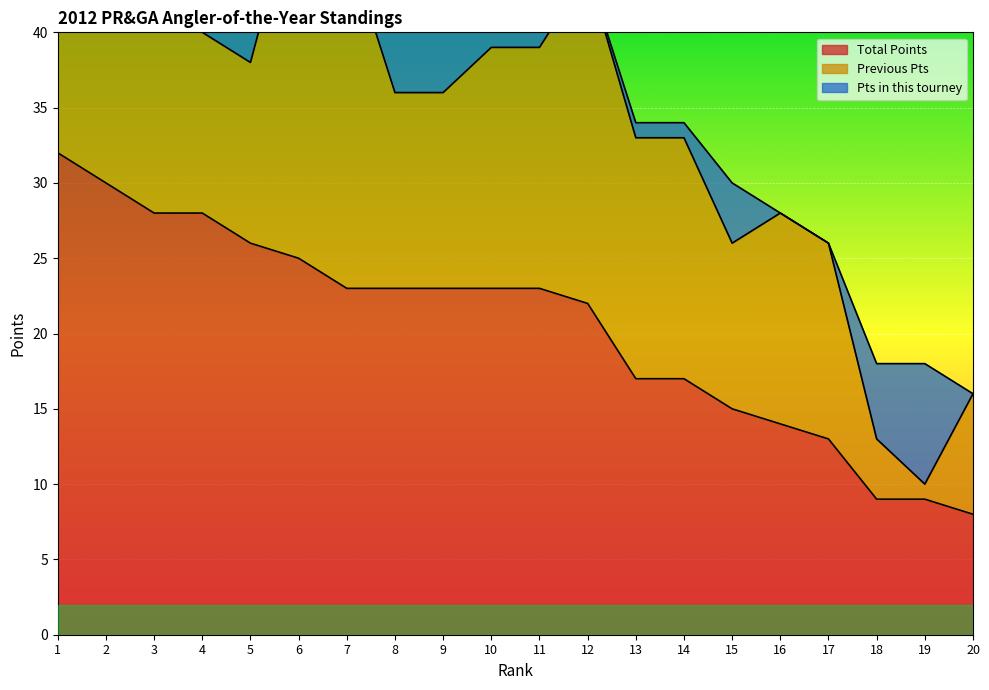

What is the difference between the highest and lowest values at 10?

16